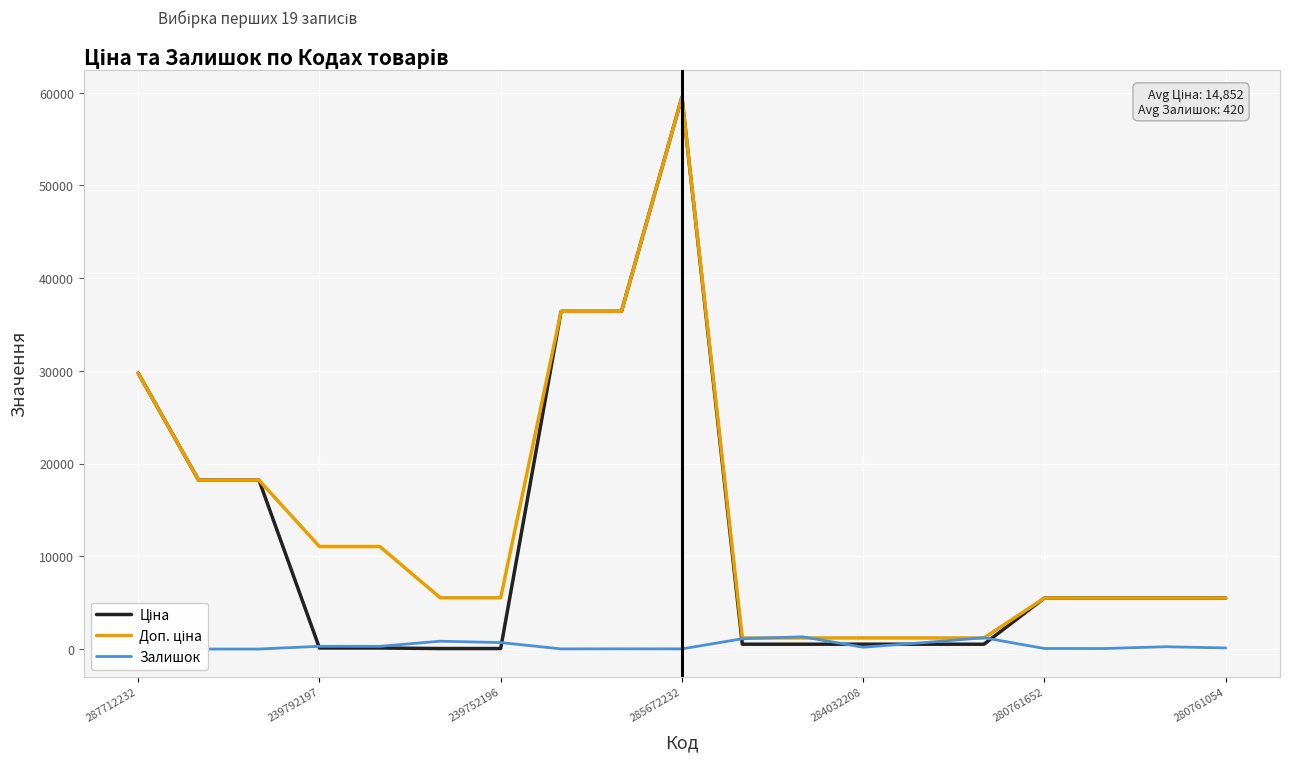

How many data points in Ціна are above 5497?

10